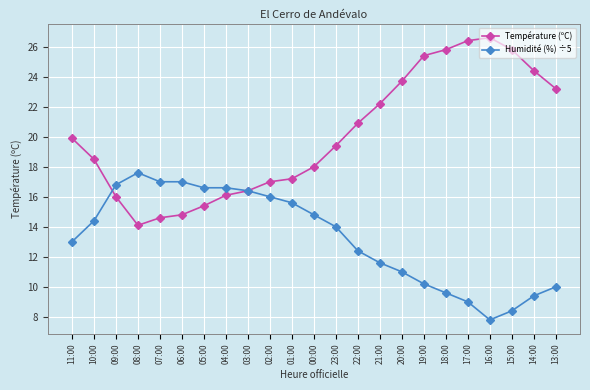

The value of Humidité (%) ÷5 at 10:00 is 3.8. True or false?

False